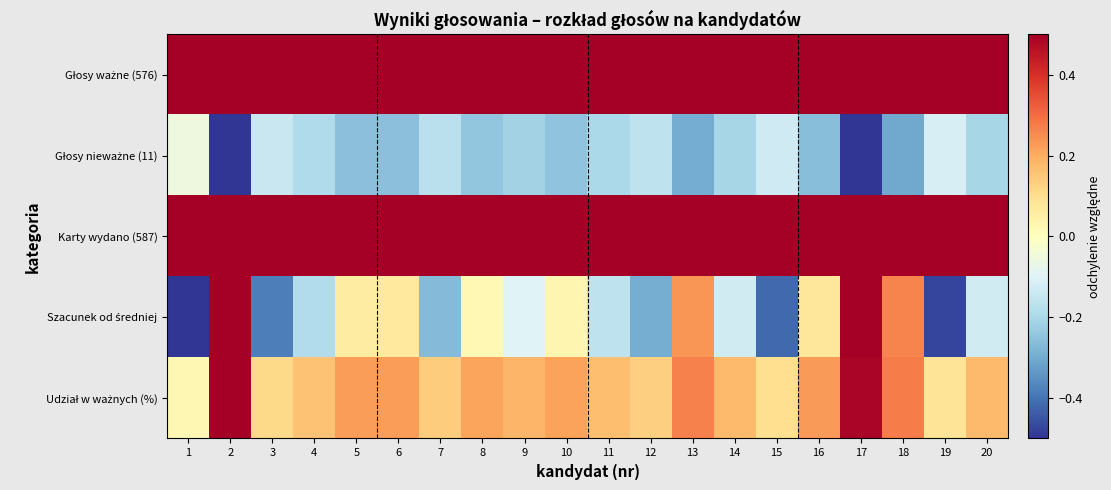

What is the minimum value shown in the chart?

-0.7